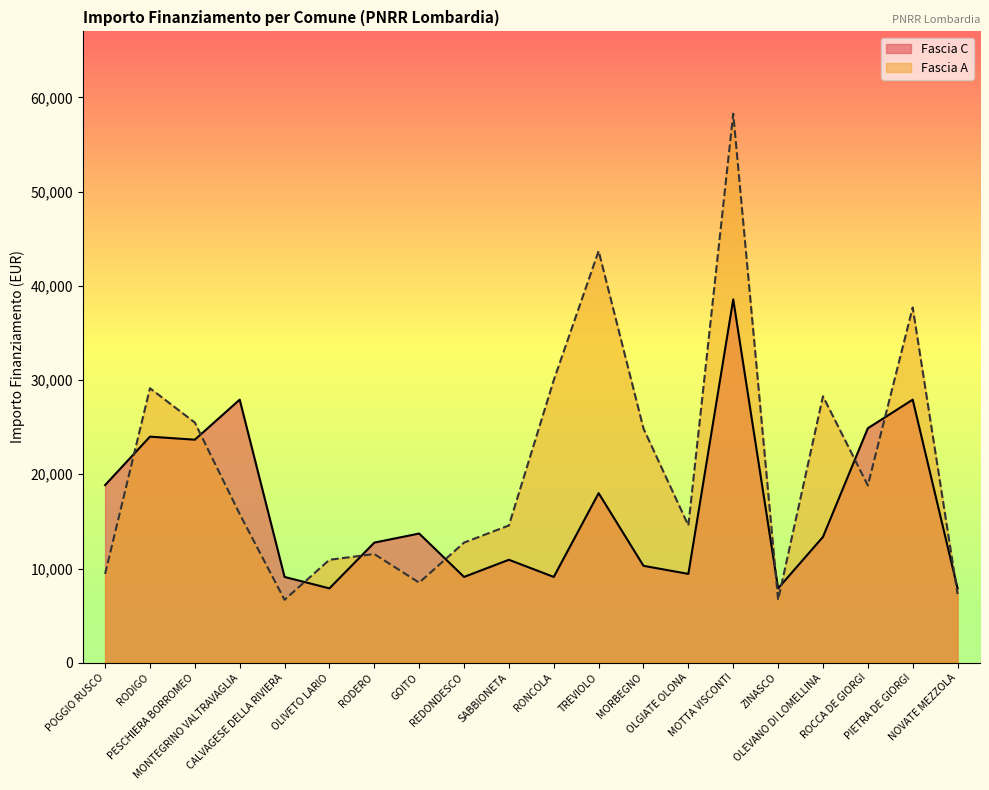

How many categories are shown in the chart?

20